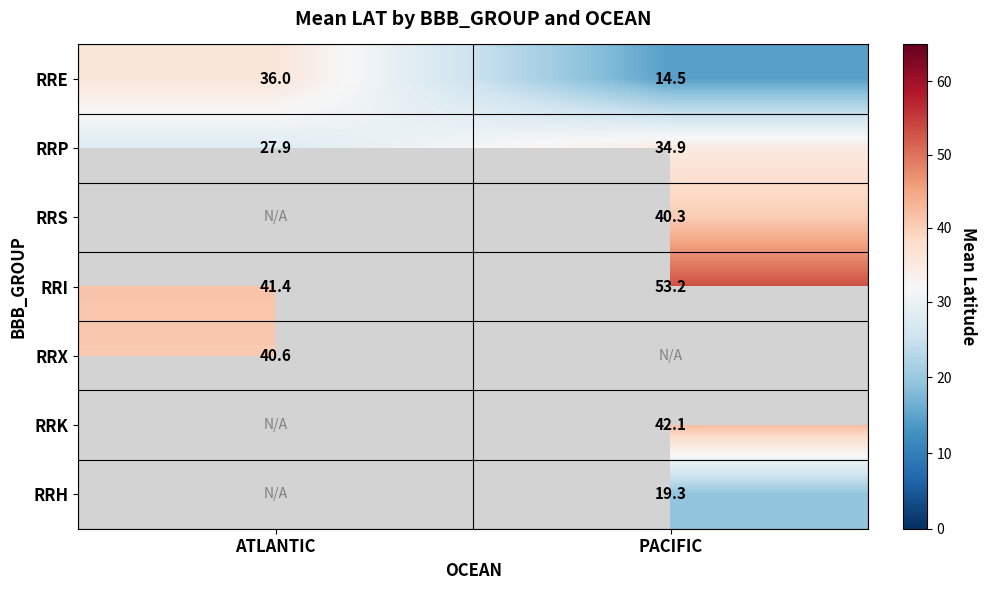

What is the sum of the RRI values at PACIFIC and ATLANTIC?

94.6